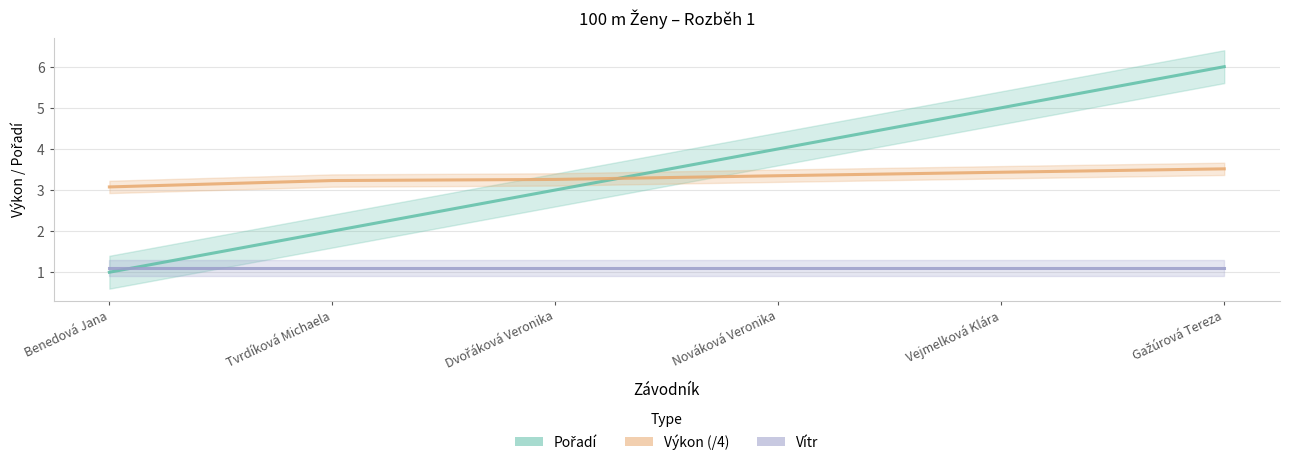

How many times do Pořadí and Výkon cross each other?

1